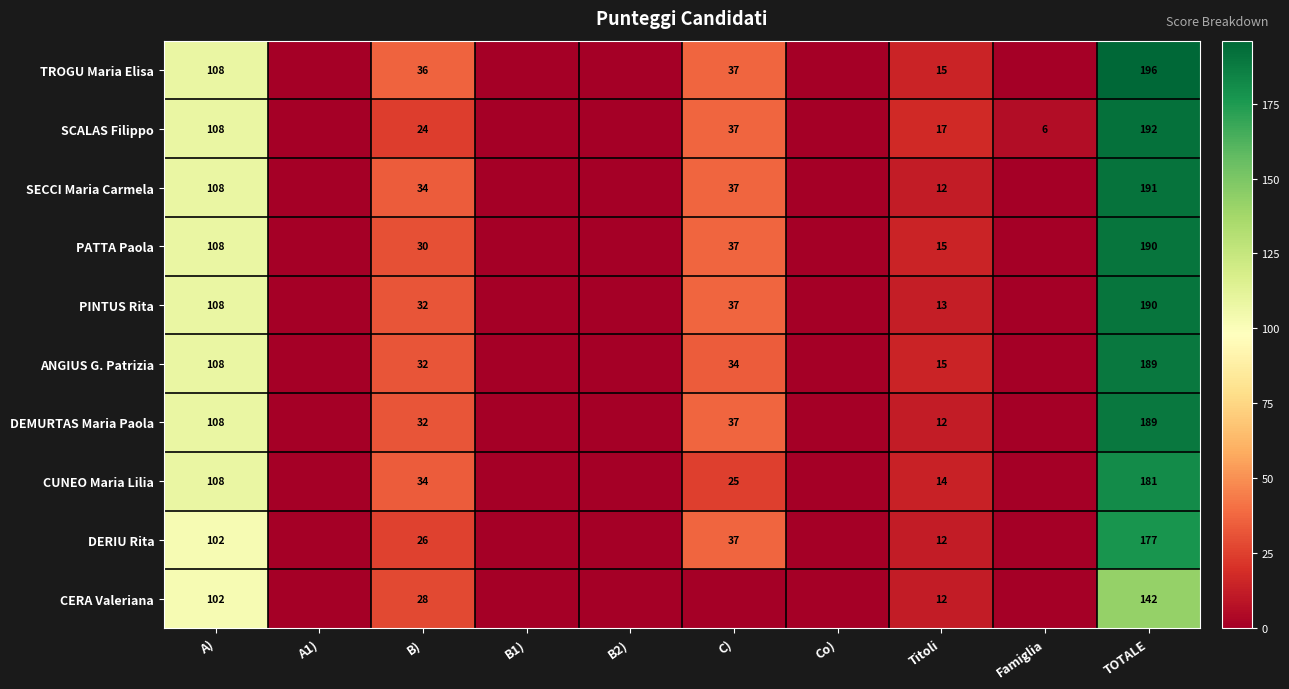

Count the number of data series in this chart.

10